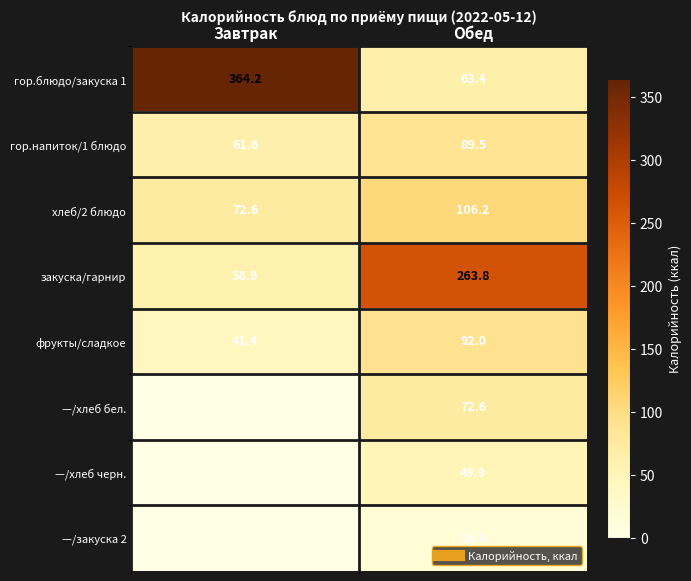

List the series in order of their peak value, highest first.

гор.блюдо/закуска 1, закуска/гарнир, хлеб/2 блюдо, фрукты/сладкое, гор.напиток/1 блюдо, —/хлеб бел., —/хлеб черн., —/закуска 2